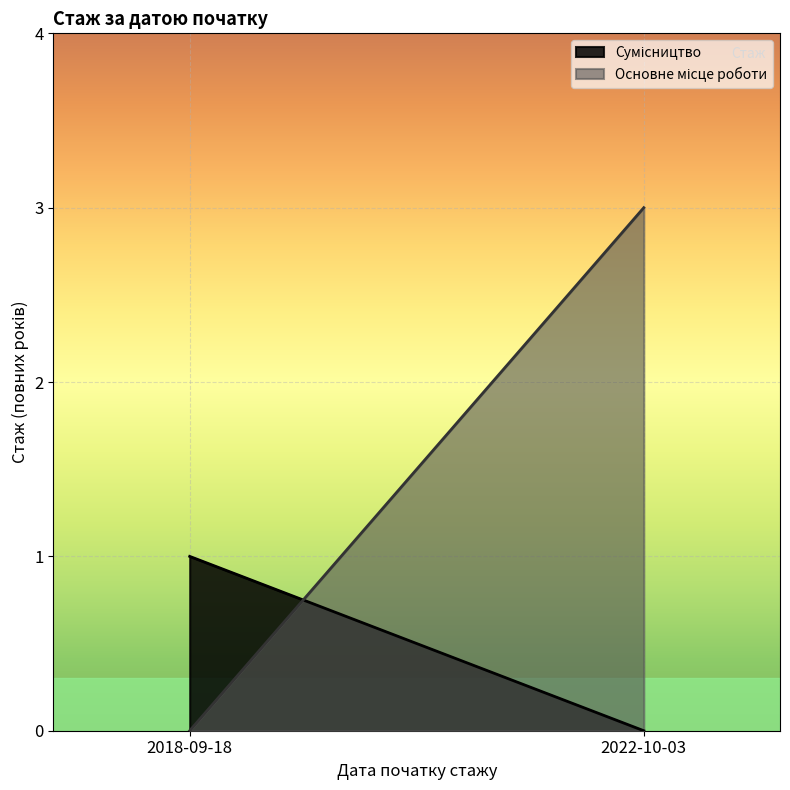

At which category is the sum across all series the highest?

2022-10-03